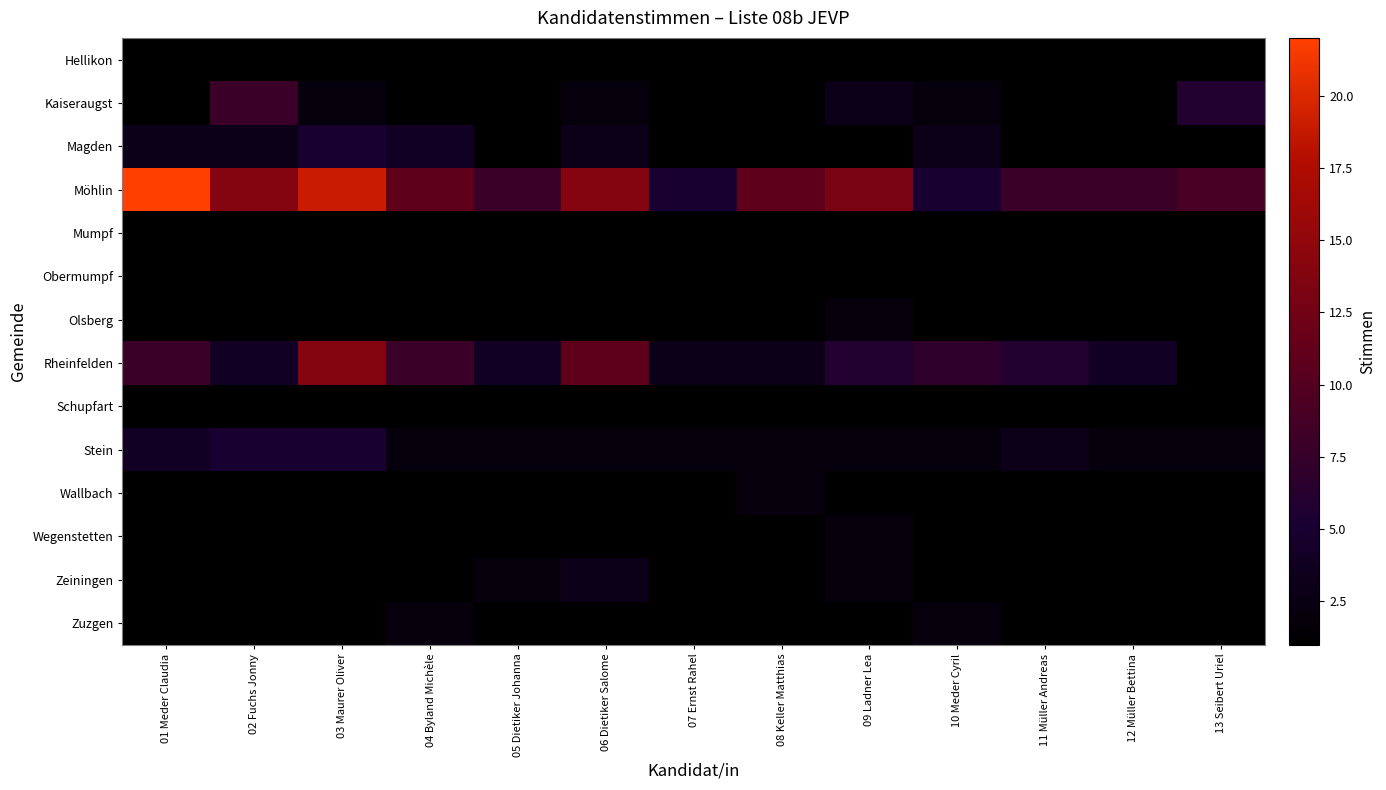

At which category does the chart reach its peak across all series?

01 Meder Claudia